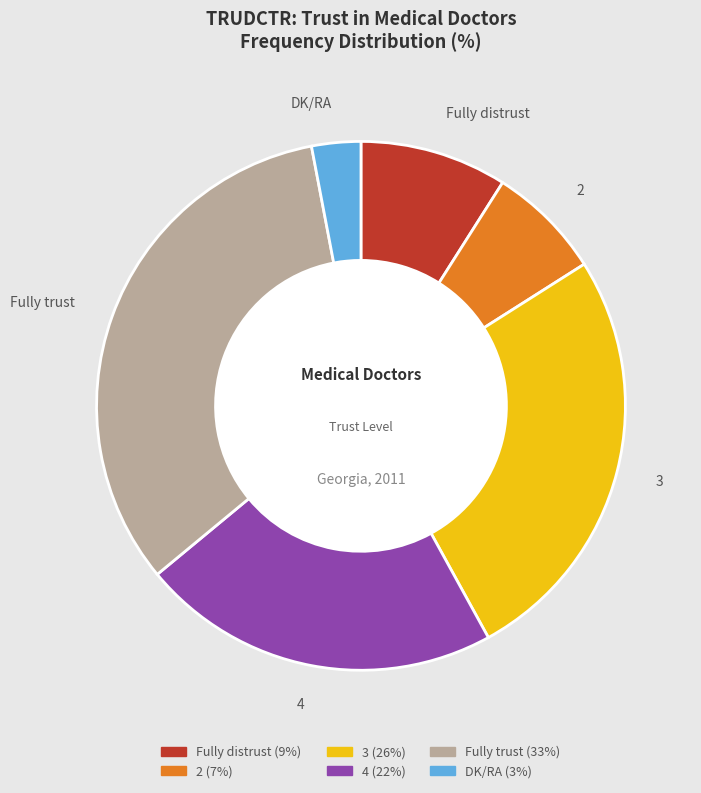

Do 2 and Fully trust together represent more than half of the pie?

No